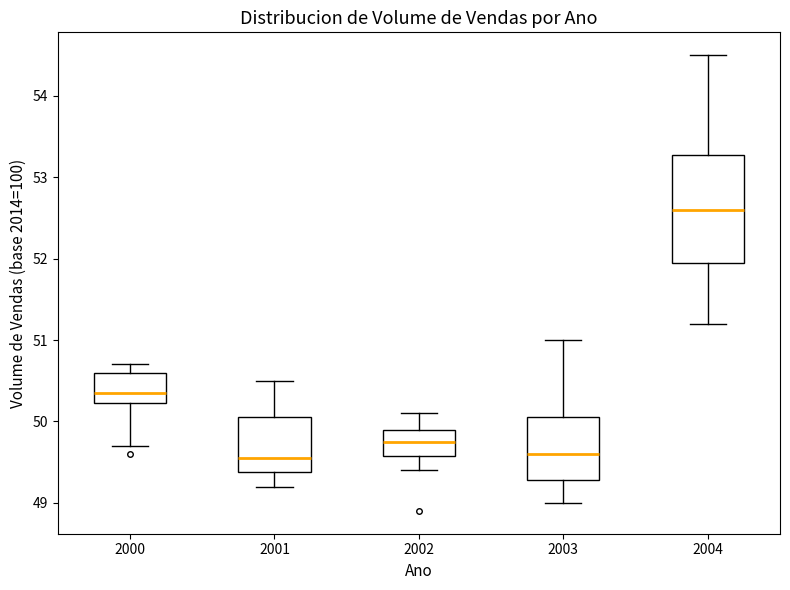

Comparing the boxes themselves (not the whiskers), which one is the tallest?

2004